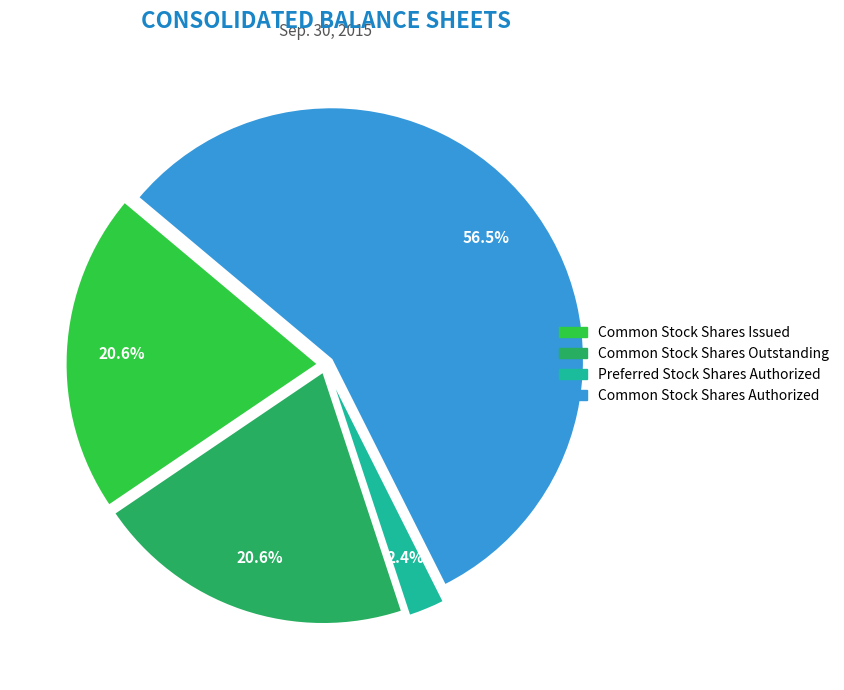

What is the majority slice?

Common Stock Shares Authorized